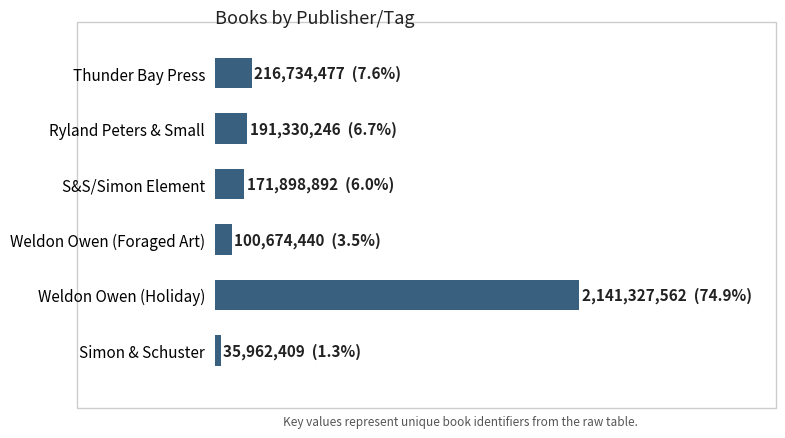

What is the difference between the maximum and minimum values?

2105365153